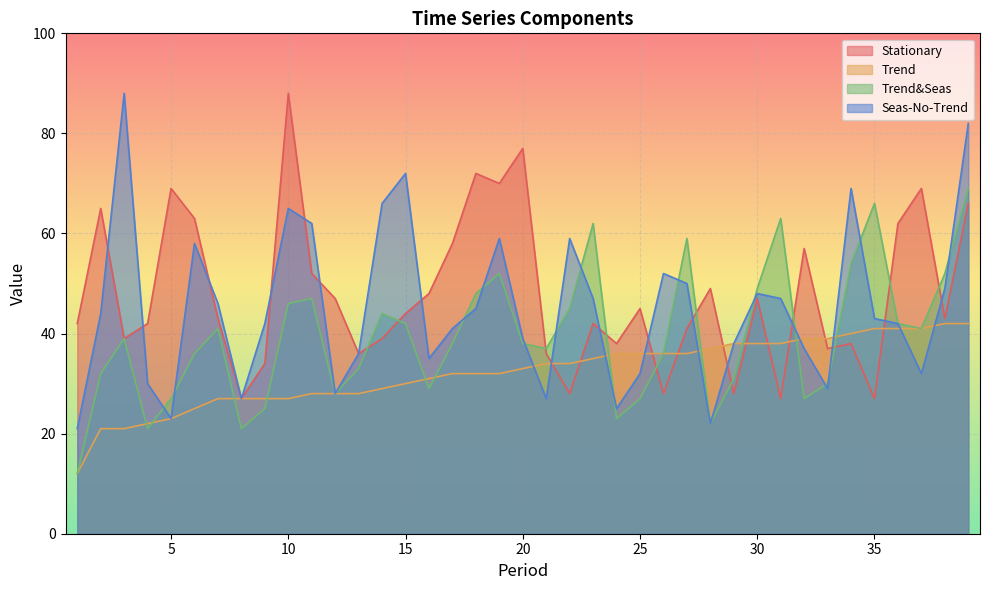

True or false: Trend&Seas and Stationary cross at least once.

True